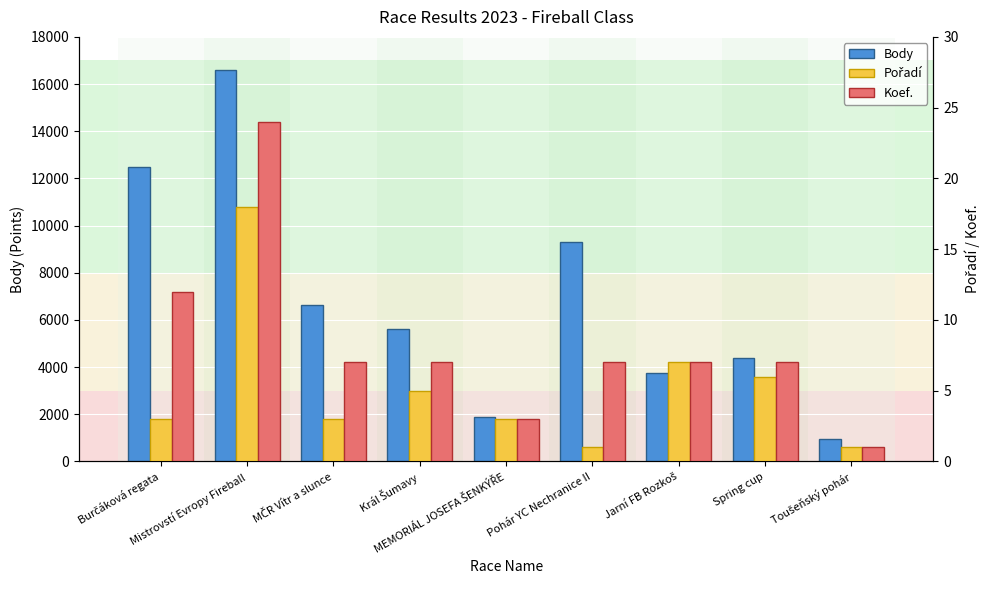

What is the sum of the Body values at MČR Vítr a slunce and Pohár YC Nechranice II?

15943